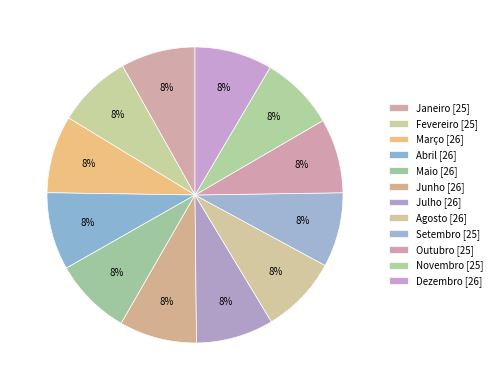

Count the number of slices in the pie.

12